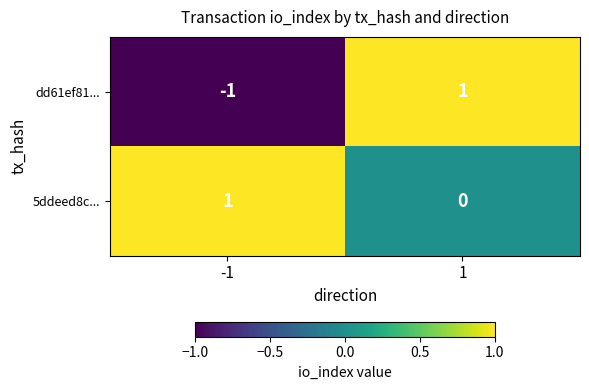

Which has a higher value, -1 or 1?

1